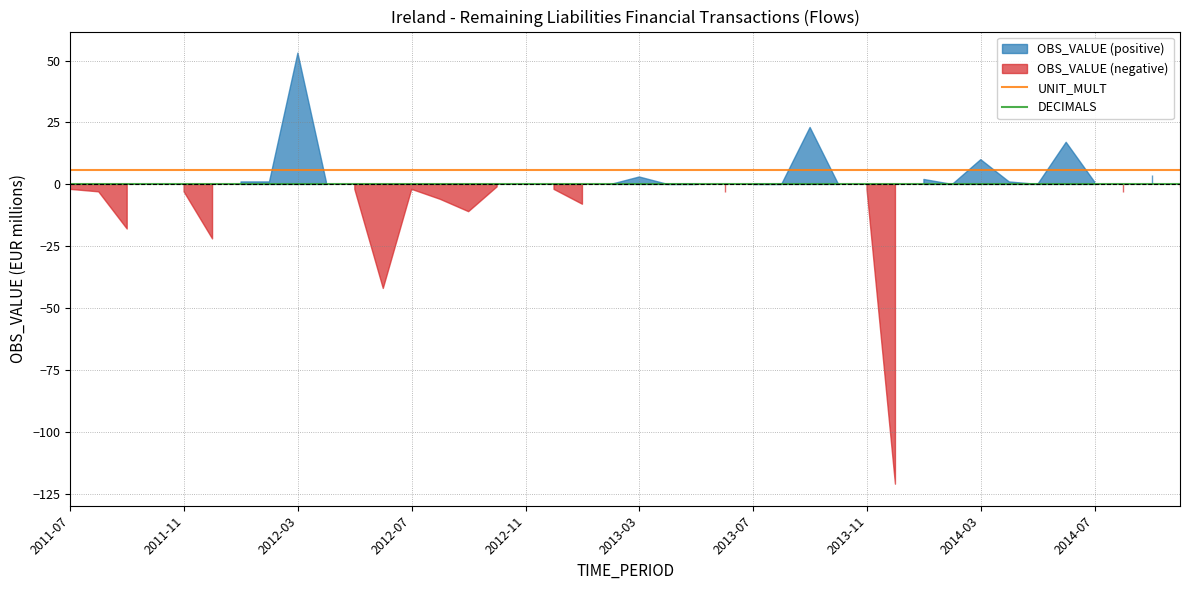

True or false: UNIT_MULT and DECIMALS intersect in this chart.

False